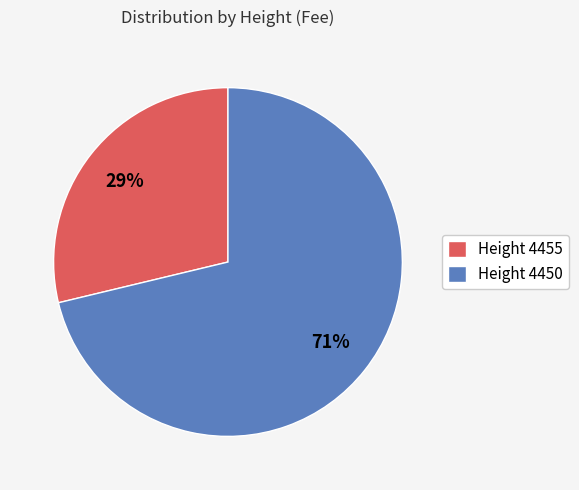

To the nearest percent, what is the difference between the Height 4450 and Height 4455 slice percentages?

42%